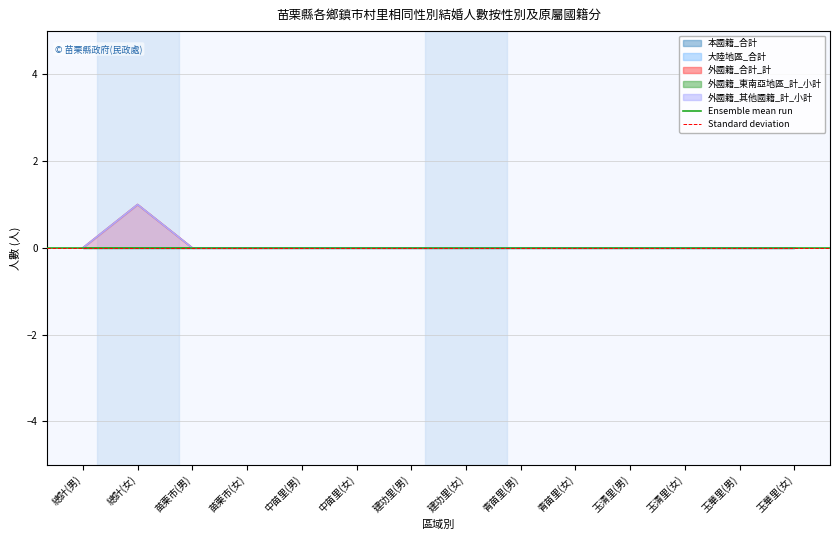

At which category is the sum across all series the highest?

總計(女)